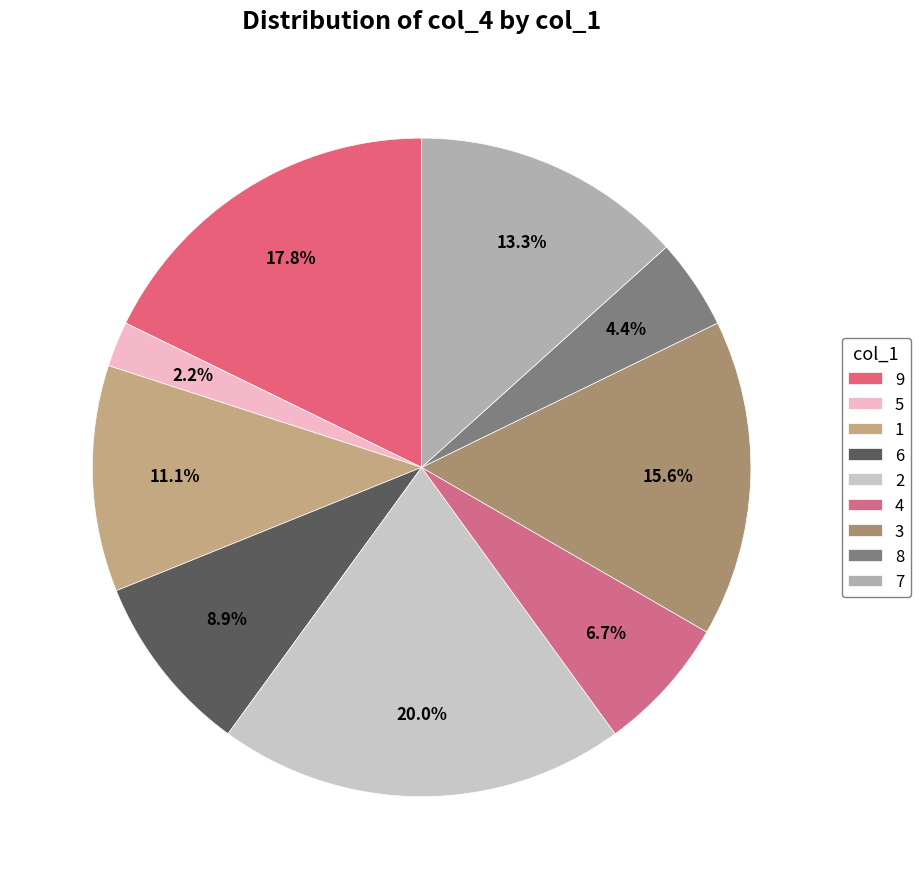

To the nearest percent, what percentage of the pie is 8?

4%